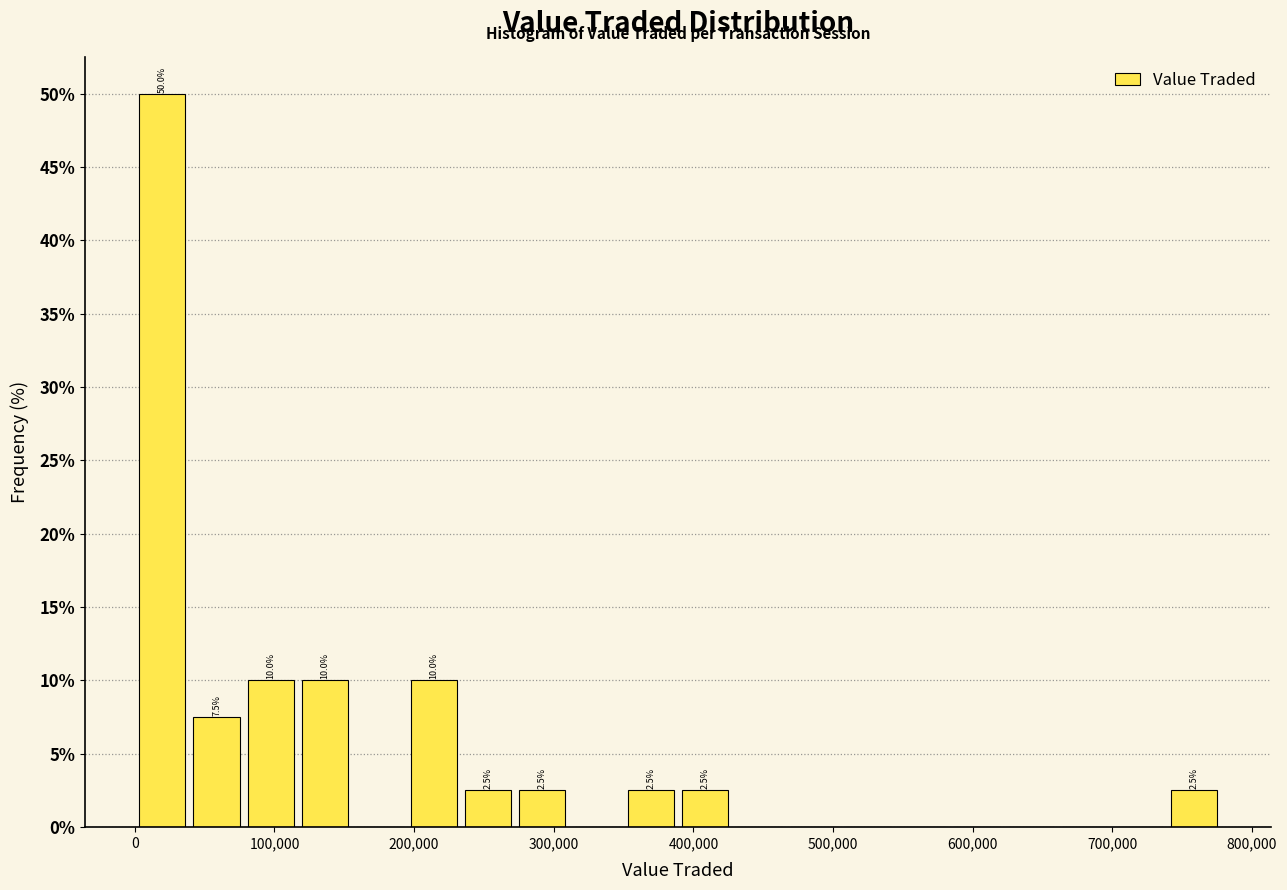

Read against the x-axis, roughly where is the centre of the tallest bar?

20000